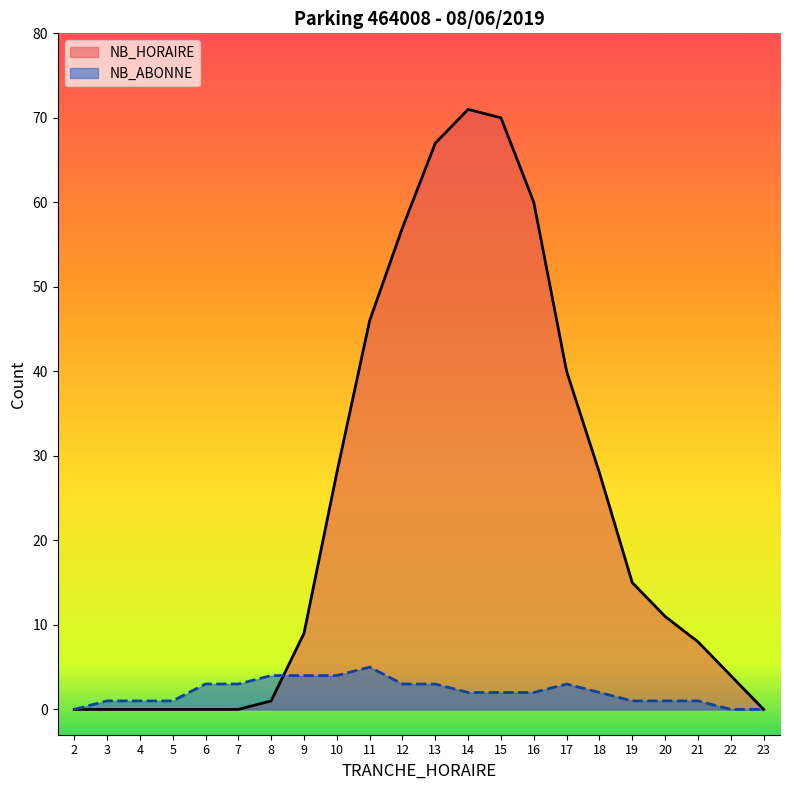

How many data points in NB_HORAIRE are above 11?

10